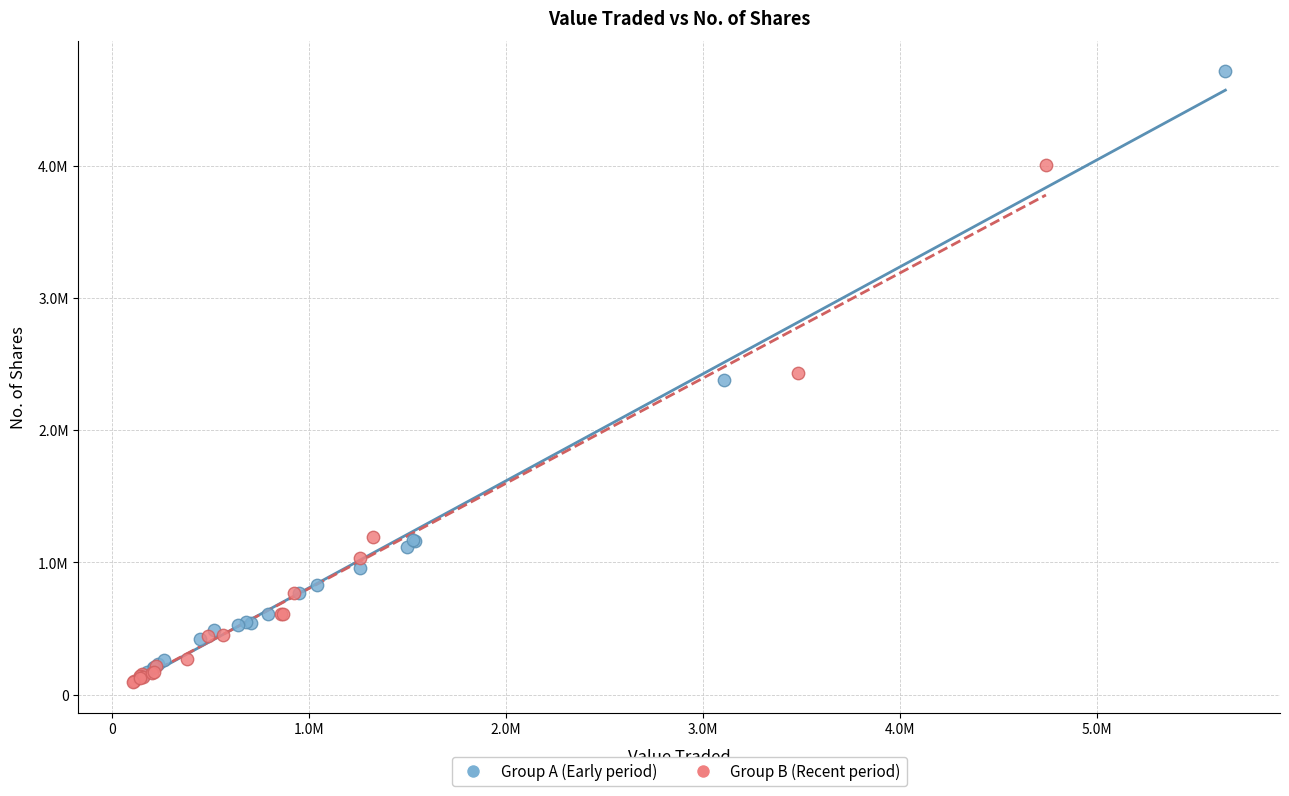

What are all the series names shown in the legend?

Group A (Early period), Group B (Recent period)